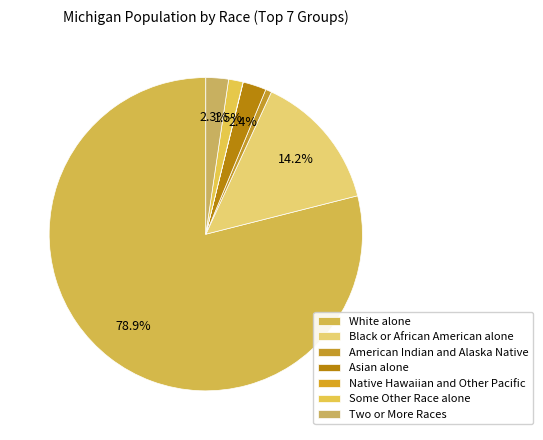

Which has a higher value, Native Hawaiian and Other Pacific or White alone?

White alone